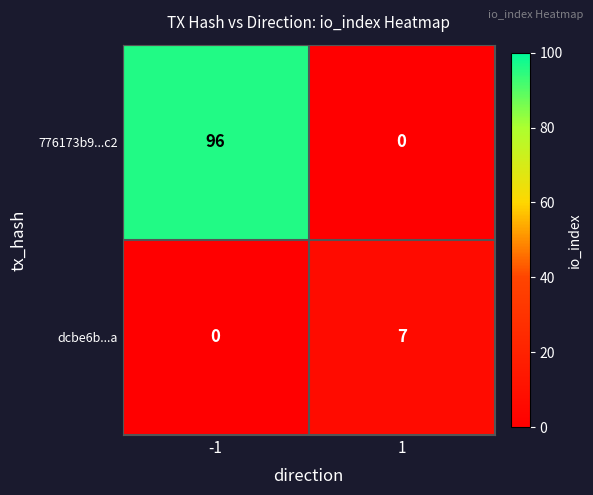

How many values in the 776173b9...c2 series are below 96?

1